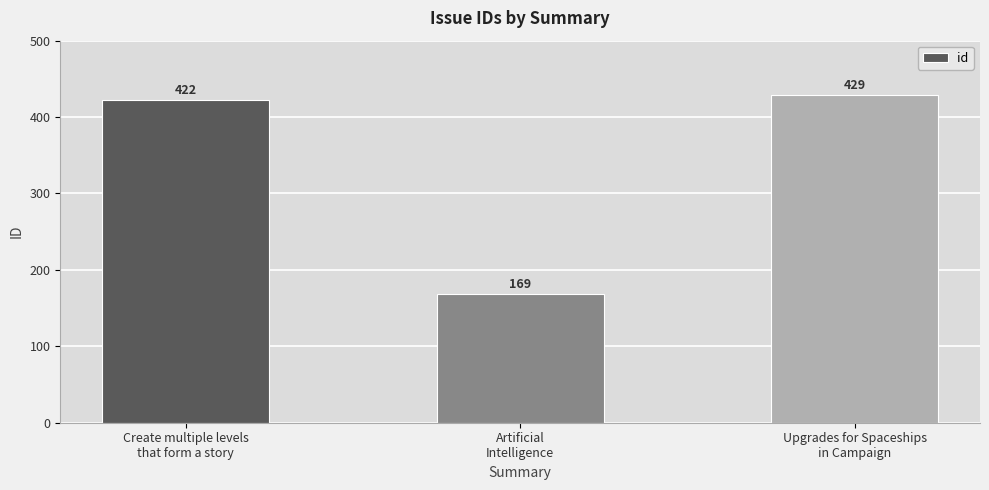

Approximately how many times larger is the value at Create multiple levels
that form a story compared to Artificial
Intelligence?

2.5